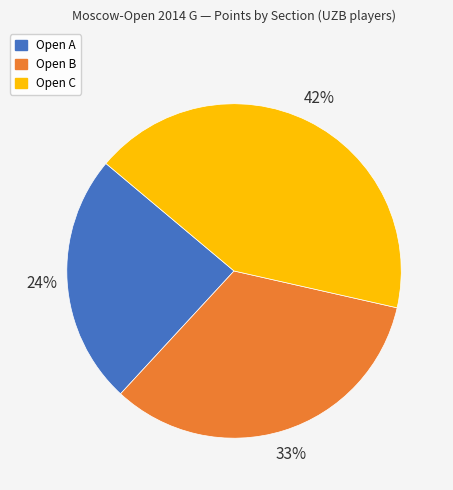

Which category has the biggest portion of the pie?

Open C